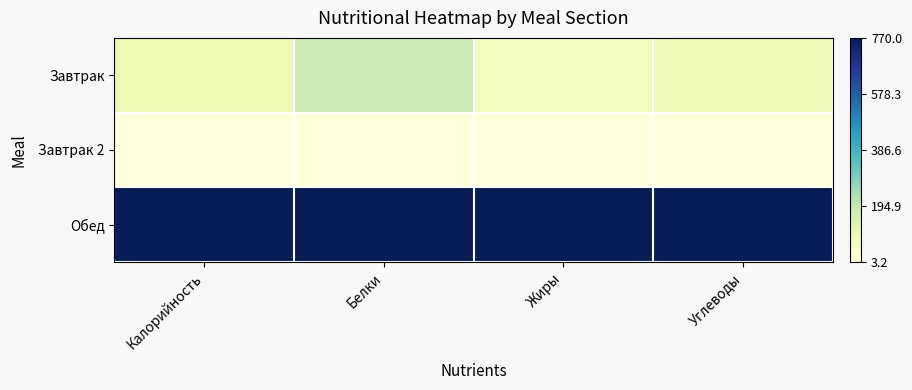

Reading left to right, transcribe all the data shown in this chart.

Завтрак: Калорийность=0.1	Белки=0.2	Жиры=0.1	Углеводы=0.1
Завтрак 2: Калорийность=0.0	Белки=0.0	Жиры=0.0	Углеводы=0.0
Обед: Калорийность=1.0	Белки=1.0	Жиры=1.0	Углеводы=1.0